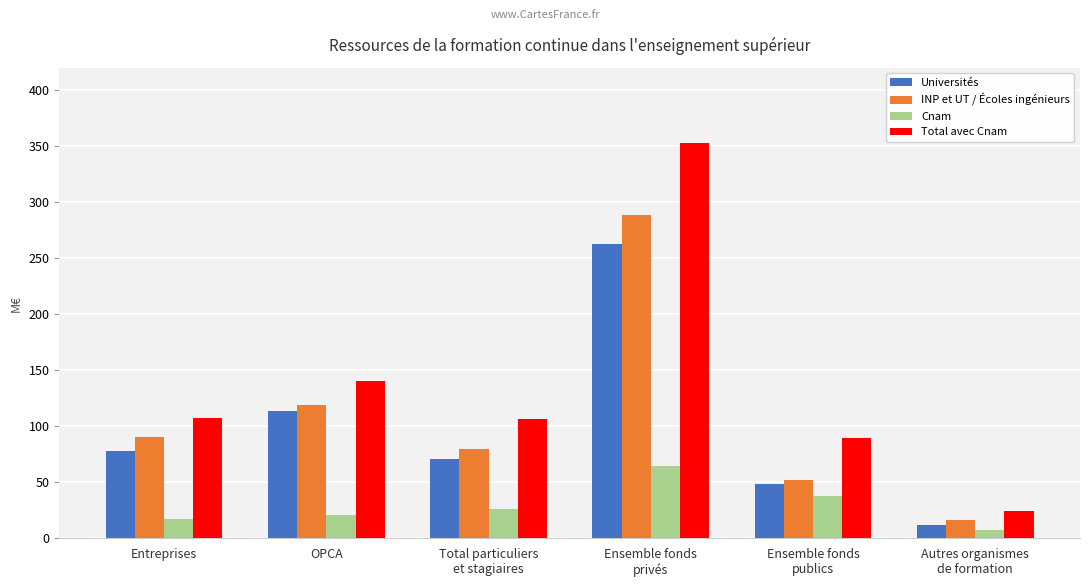

What is the difference between the second highest and second lowest values in the Universités series?

65.4